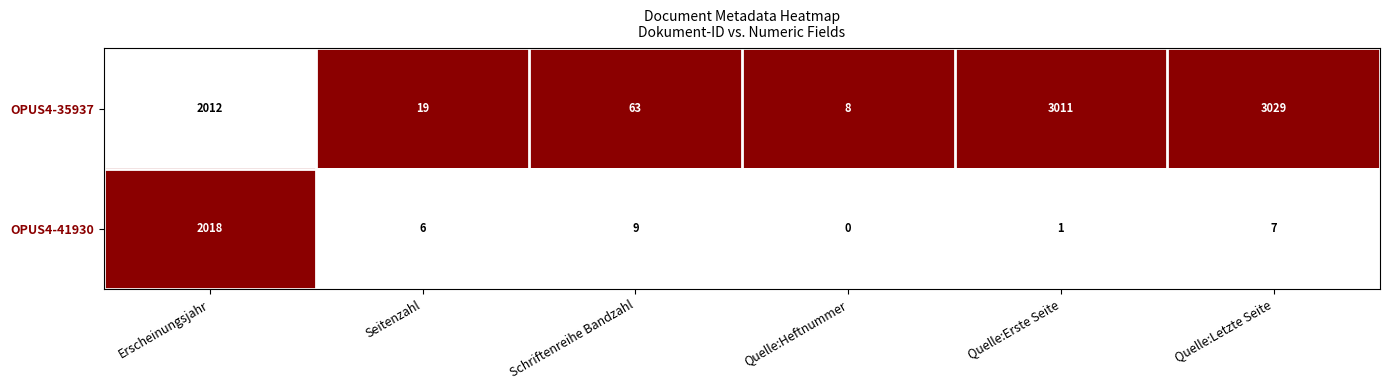

At which category does the chart reach its peak across all series?

Quelle:Letzte Seite